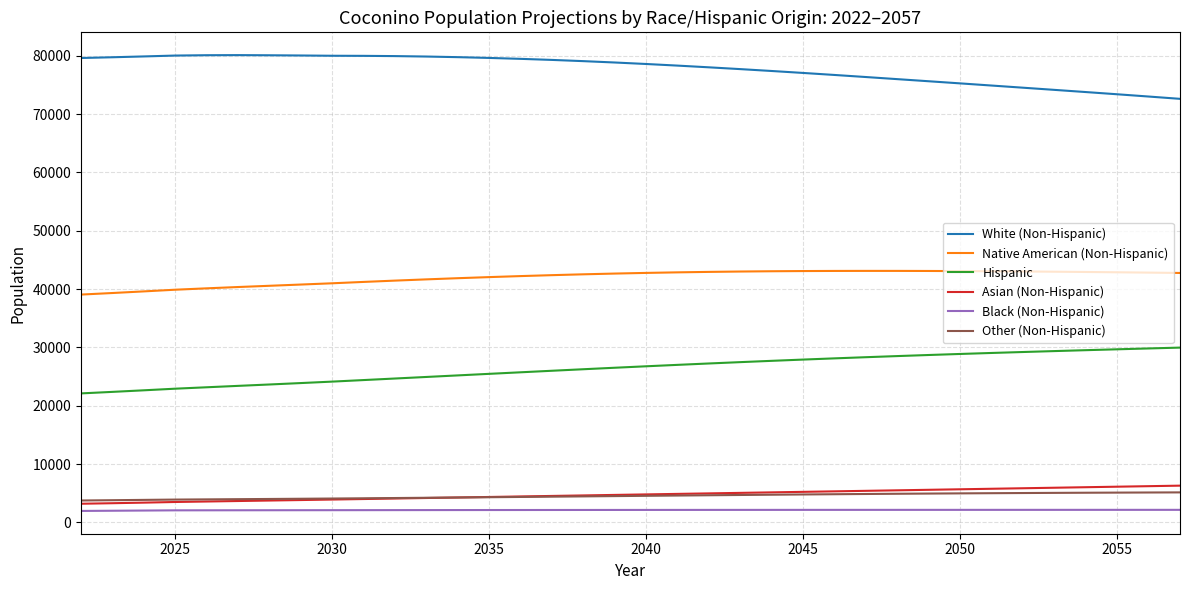

True or false: Other (Non-Hispanic) and White (Non-Hispanic) cross at least once.

False